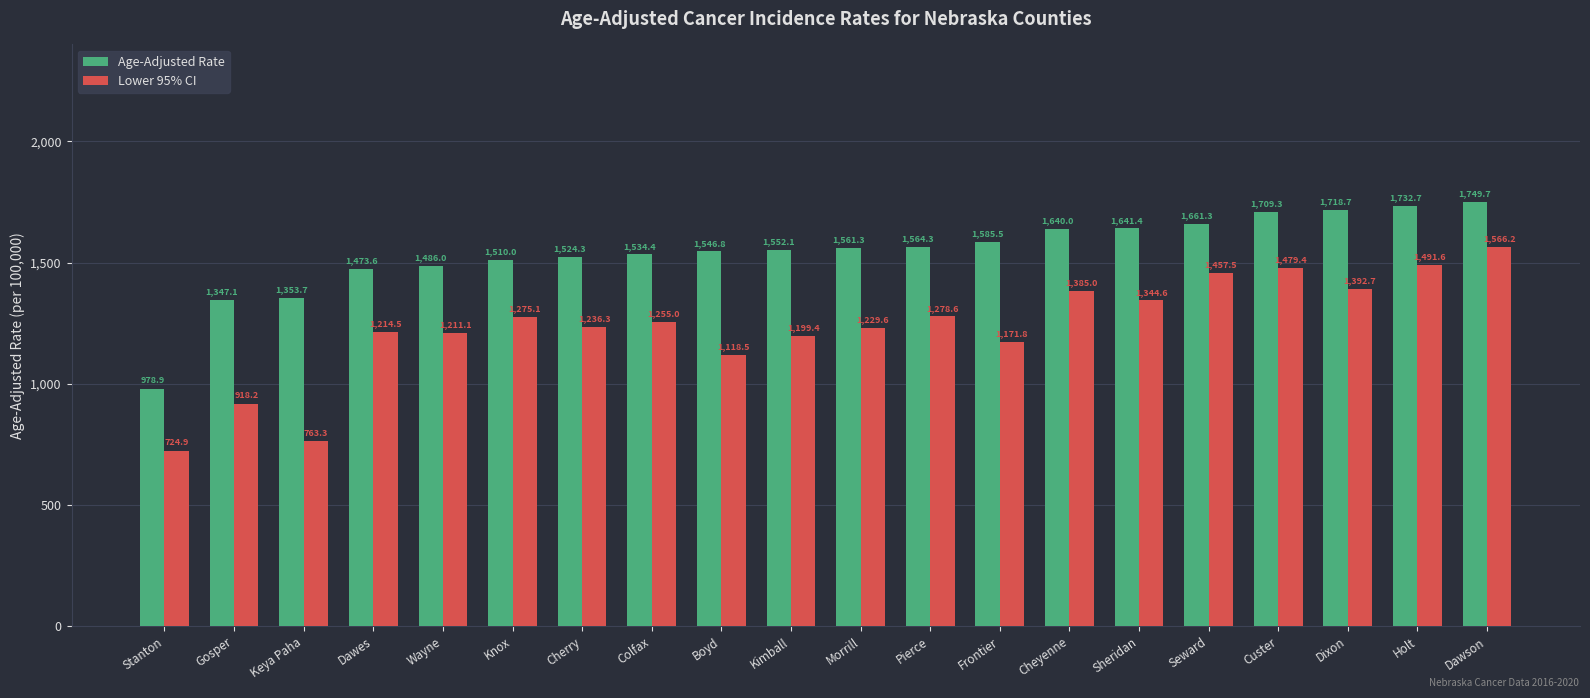

What position from the left is Frontier?

13